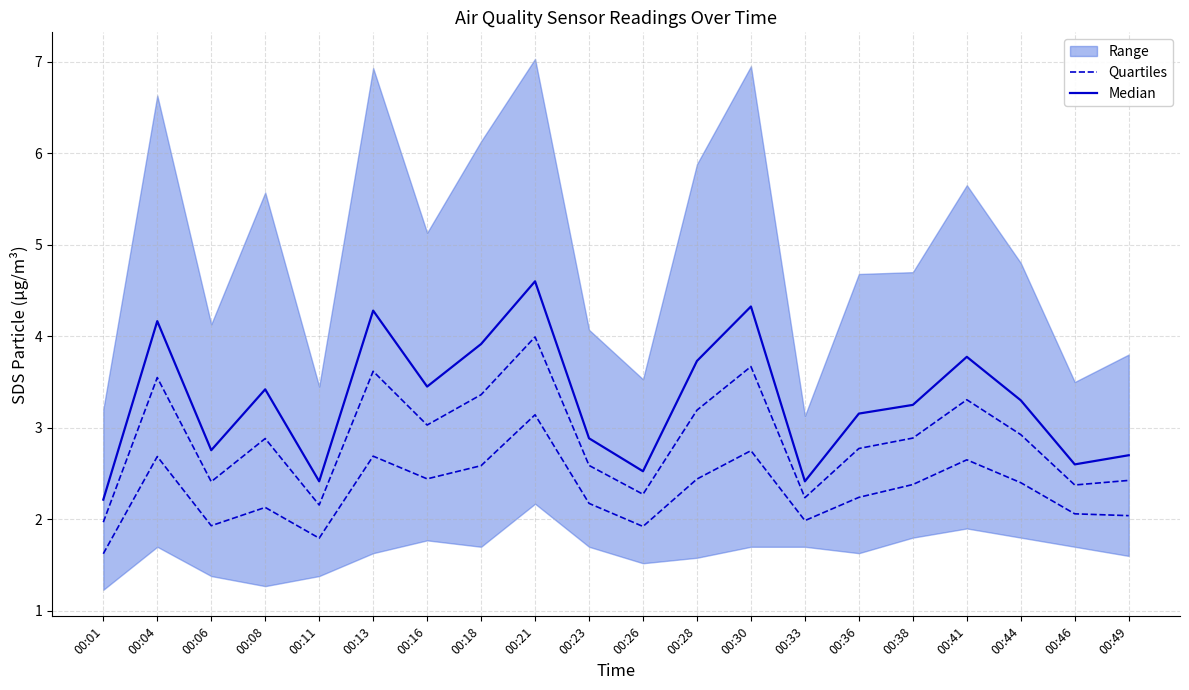

What is the total value across all series at 00:21?

7.7